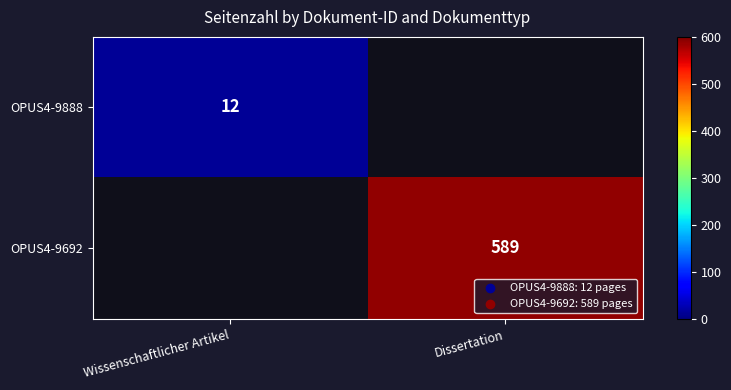

Between Wissenschaftlicher Artikel and Dissertation, which is larger?

Dissertation